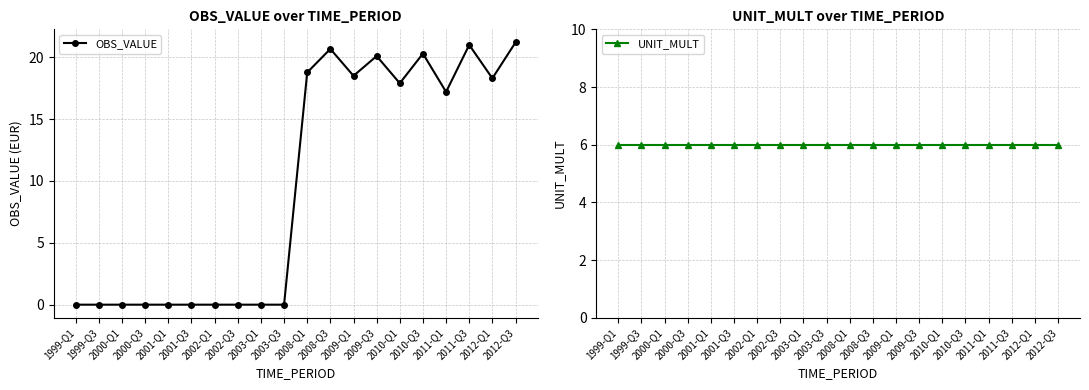

What is the average value of the UNIT_MULT series?

6.0